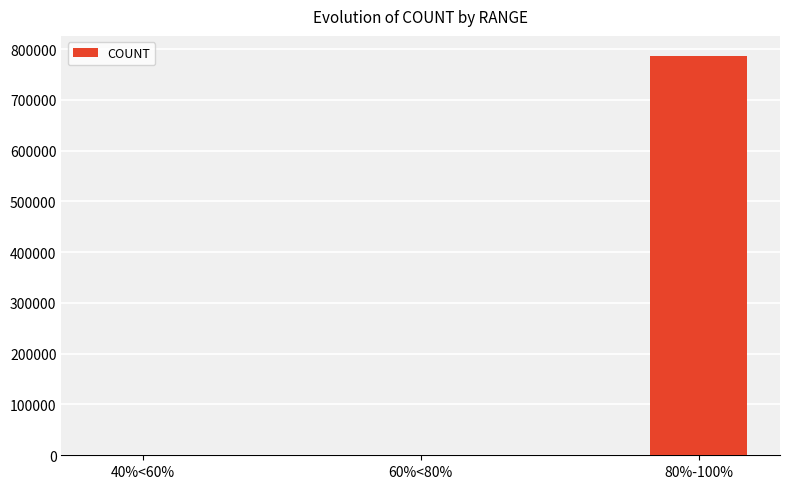

Between 80%-100% and 60%<80%, which is larger?

80%-100%